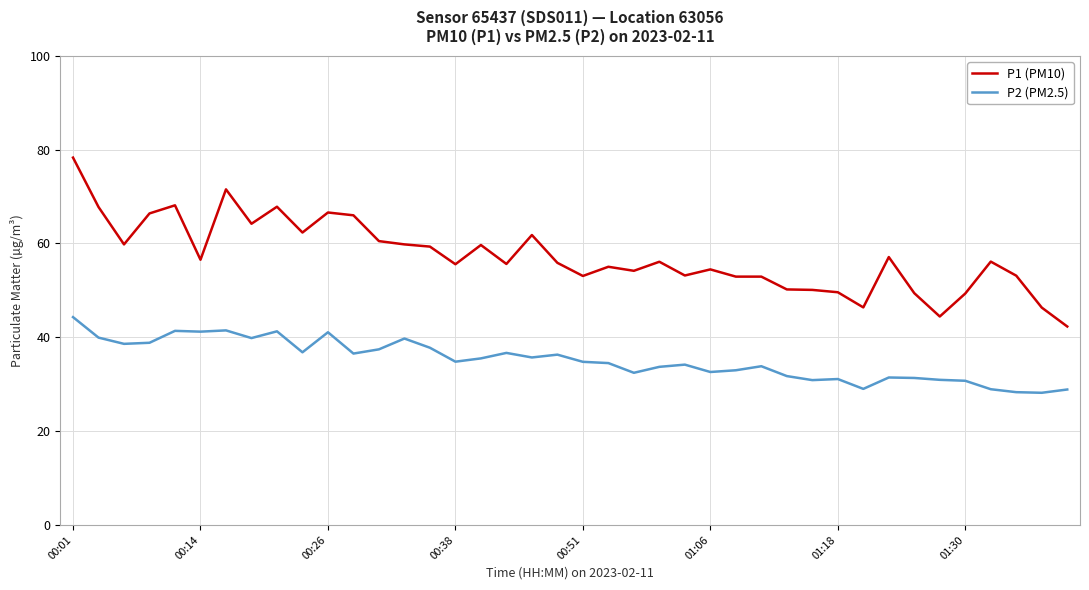

What is the greatest value displayed?

78.3